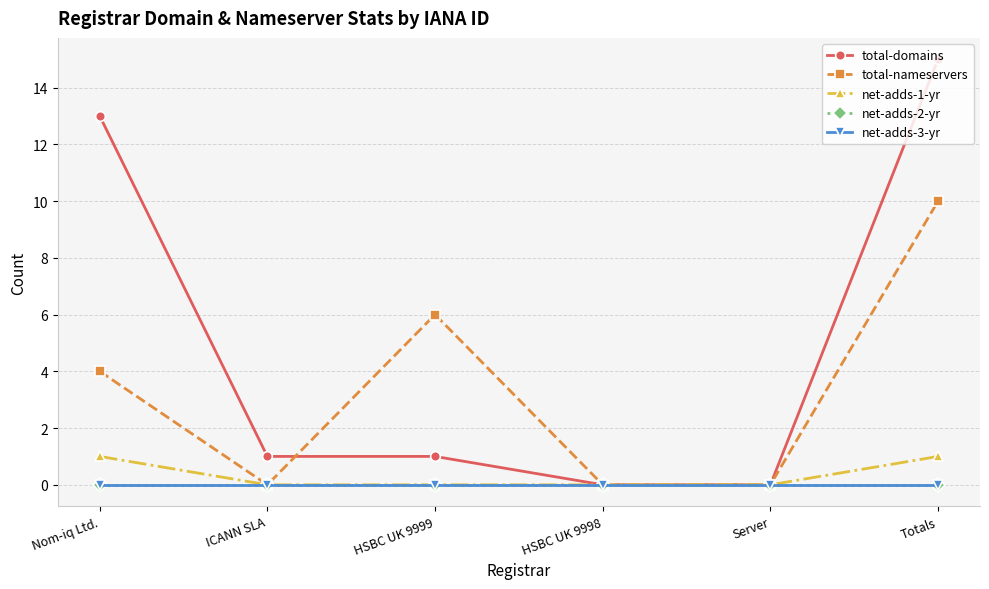

Rank the series by their maximum value, from lowest to highest.

net-adds-2-yr, net-adds-3-yr, net-adds-1-yr, total-nameservers, total-domains